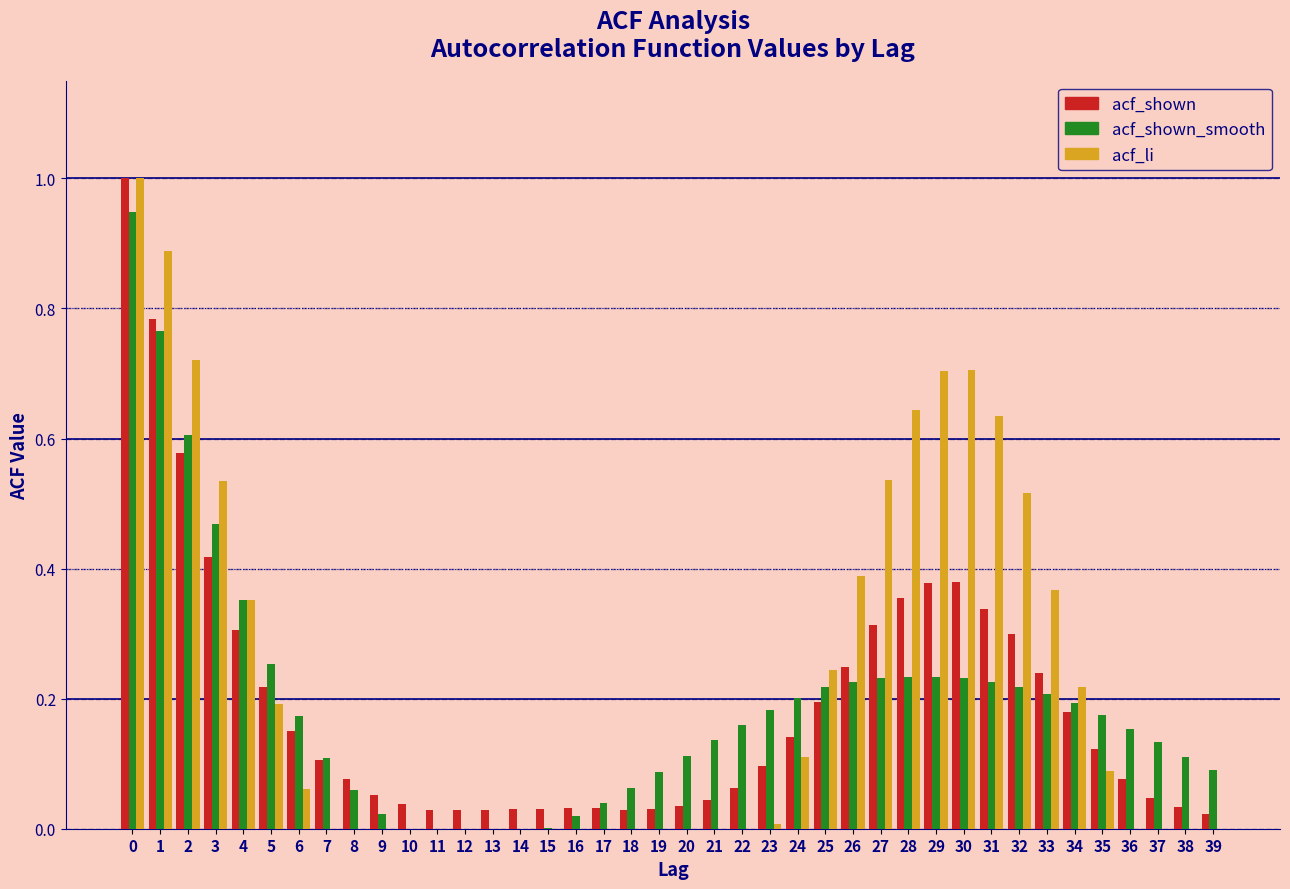

True or false: acf_li has a value of 0.6 at 8.

False